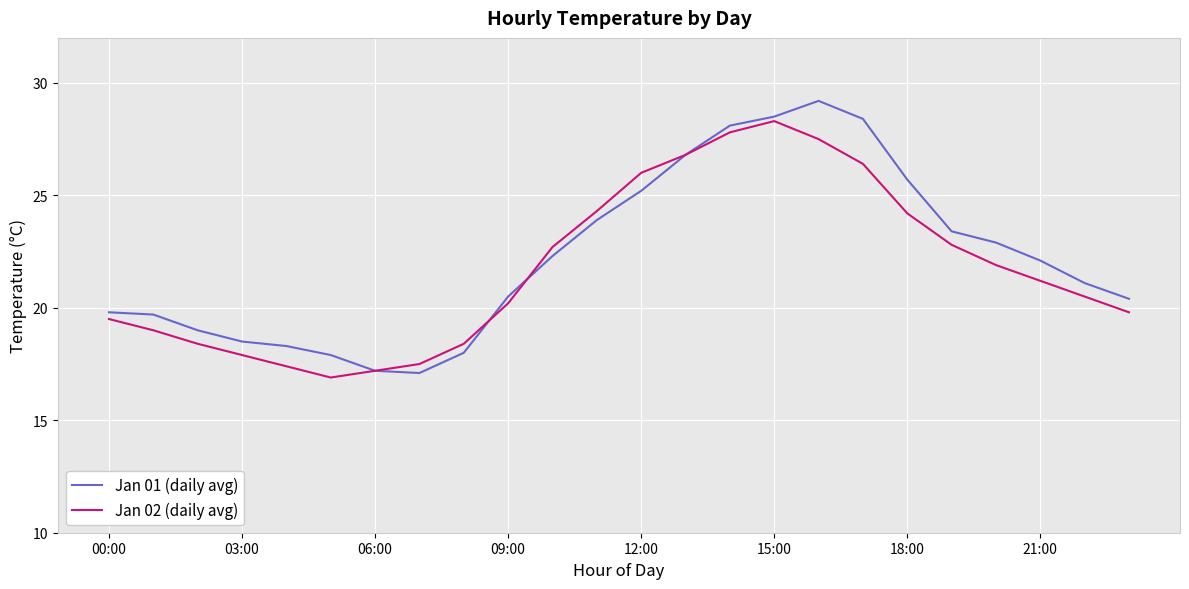

List the series in order of their peak value, highest first.

Jan 01 (daily avg), Jan 02 (daily avg)